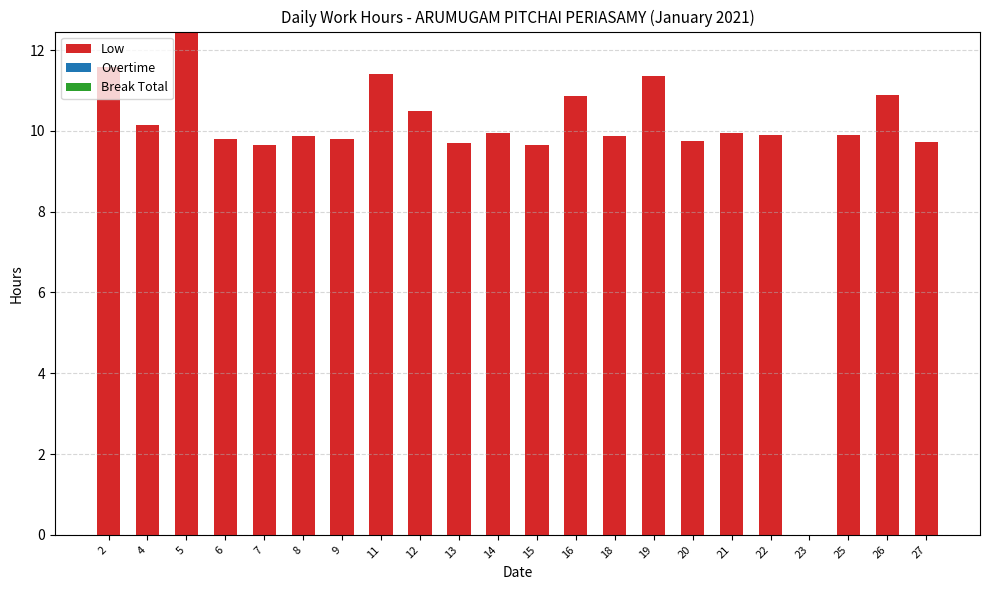

What is the sum of the values at 20 and 4?

19.9